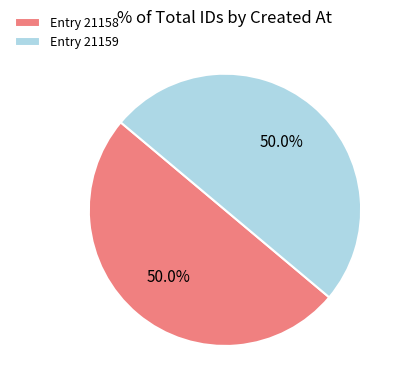

Is the sum of Entry 21159 and Entry 21158 greater than half?

Yes